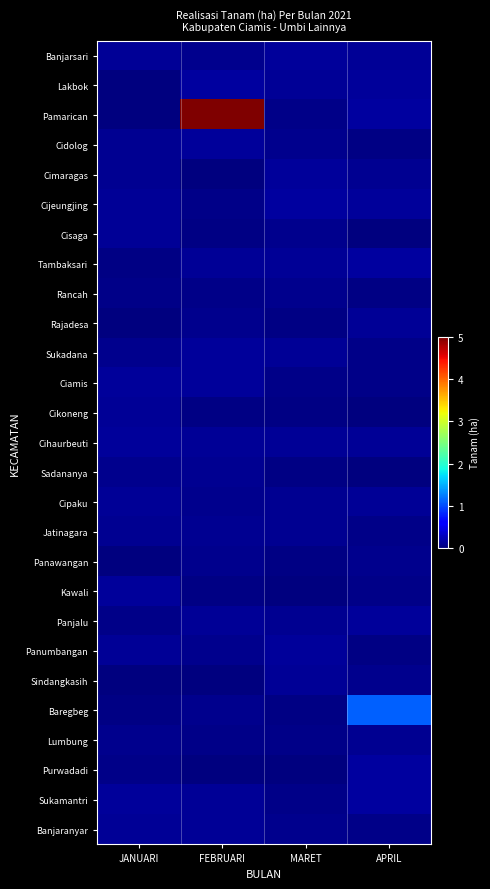

Reading right to left, transcribe all the data shown in this chart.

Banjarsari: APRIL=0.1	MARET=0.1	FEBRUARI=0.1	JANUARI=0.1
Lakbok: APRIL=0.1	MARET=0.1	FEBRUARI=0.1	JANUARI=0.0
Pamarican: APRIL=0.1	MARET=0.1	FEBRUARI=5.1	JANUARI=0.0
Cidolog: APRIL=0.0	MARET=0.1	FEBRUARI=0.1	JANUARI=0.1
Cimaragas: APRIL=0.1	MARET=0.1	FEBRUARI=0.0	JANUARI=0.1
Cijeungjing: APRIL=0.1	MARET=0.1	FEBRUARI=0.1	JANUARI=0.1
Cisaga: APRIL=0.0	MARET=0.1	FEBRUARI=0.0	JANUARI=0.1
Tambaksari: APRIL=0.1	MARET=0.1	FEBRUARI=0.1	JANUARI=0.0
Rancah: APRIL=0.0	MARET=0.1	FEBRUARI=0.1	JANUARI=0.0
Rajadesa: APRIL=0.1	MARET=0.0	FEBRUARI=0.1	JANUARI=0.0
Sukadana: APRIL=0.0	MARET=0.1	FEBRUARI=0.1	JANUARI=0.1
Ciamis: APRIL=0.0	MARET=0.1	FEBRUARI=0.1	JANUARI=0.1
Cikoneng: APRIL=0.0	MARET=0.0	FEBRUARI=0.0	JANUARI=0.1
Cihaurbeuti: APRIL=0.1	MARET=0.1	FEBRUARI=0.1	JANUARI=0.1
Sadananya: APRIL=0.0	MARET=0.0	FEBRUARI=0.1	JANUARI=0.1
Cipaku: APRIL=0.1	MARET=0.1	FEBRUARI=0.1	JANUARI=0.1
Jatinagara: APRIL=0.0	MARET=0.1	FEBRUARI=0.1	JANUARI=0.1
Panawangan: APRIL=0.1	MARET=0.0	FEBRUARI=0.1	JANUARI=0.0
Kawali: APRIL=0.0	MARET=0.0	FEBRUARI=0.0	JANUARI=0.1
Panjalu: APRIL=0.1	MARET=0.1	FEBRUARI=0.1	JANUARI=0.0
Panumbangan: APRIL=0.0	MARET=0.1	FEBRUARI=0.1	JANUARI=0.1
Sindangkasih: APRIL=0.1	MARET=0.1	FEBRUARI=0.0	JANUARI=0.0
Baregbeg: APRIL=1.1	MARET=0.0	FEBRUARI=0.1	JANUARI=0.0
Lumbung: APRIL=0.1	MARET=0.0	FEBRUARI=0.1	JANUARI=0.1
Purwadadi: APRIL=0.1	MARET=0.0	FEBRUARI=0.0	JANUARI=0.1
Sukamantri: APRIL=0.1	MARET=0.0	FEBRUARI=0.1	JANUARI=0.1
Banjaranyar: APRIL=0.0	MARET=0.1	FEBRUARI=0.1	JANUARI=0.1